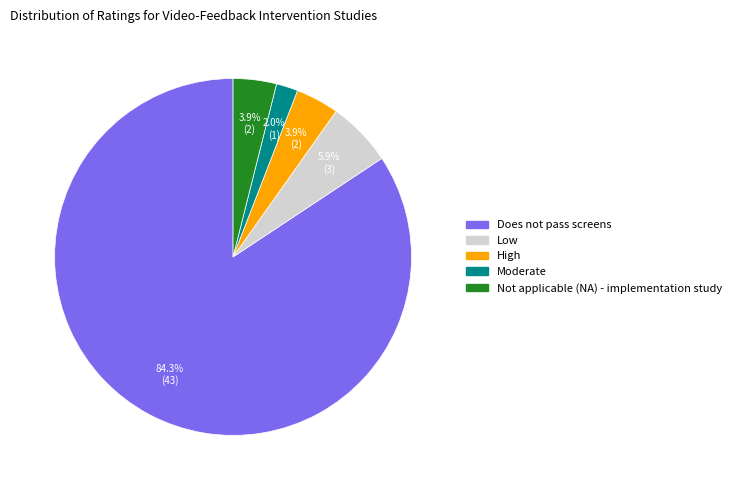

To the nearest percent, what is the combined percentage of Not applicable (NA) - implementation study and Does not pass screens?

88%